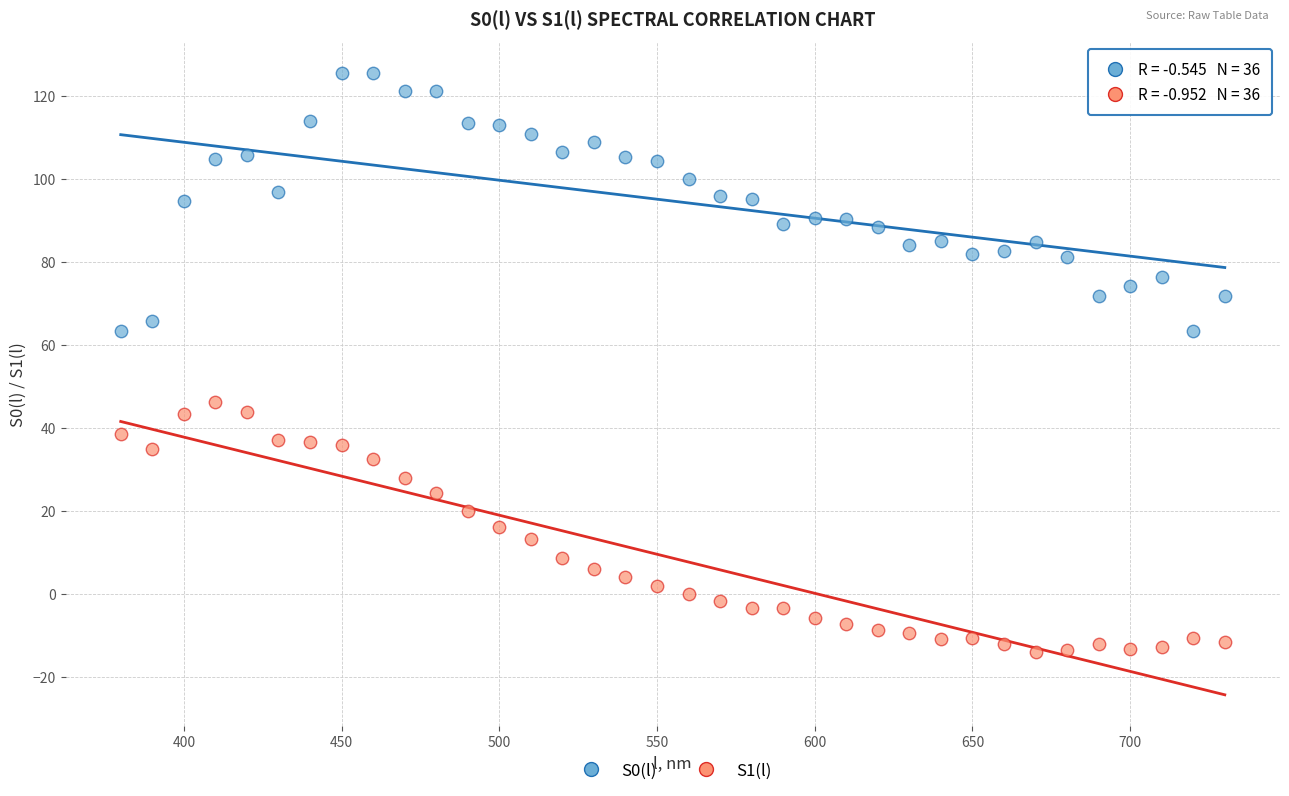

Which series contains the lowest Y value?

S1(l)